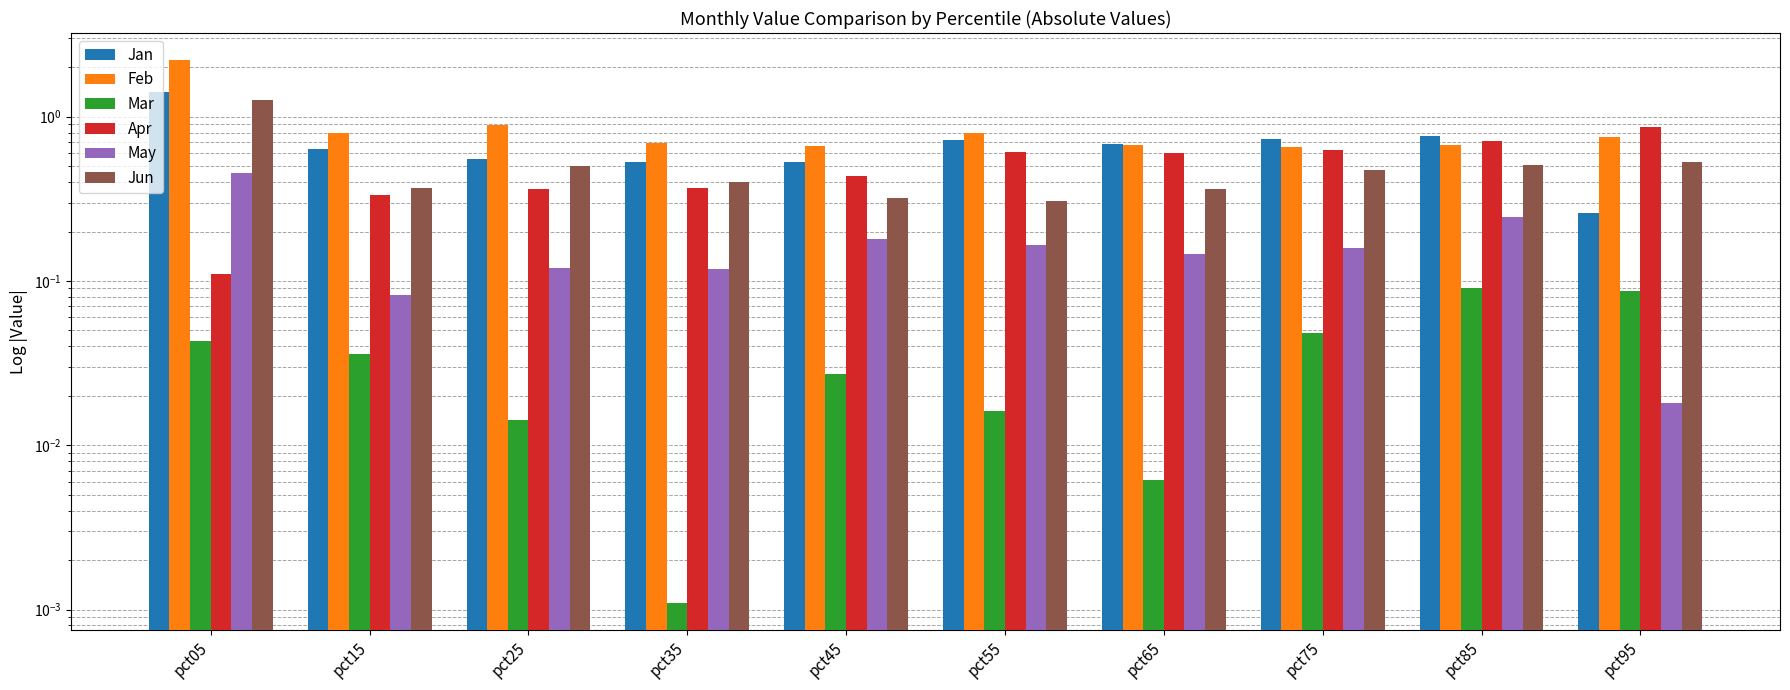

How many bars are there in total?

60